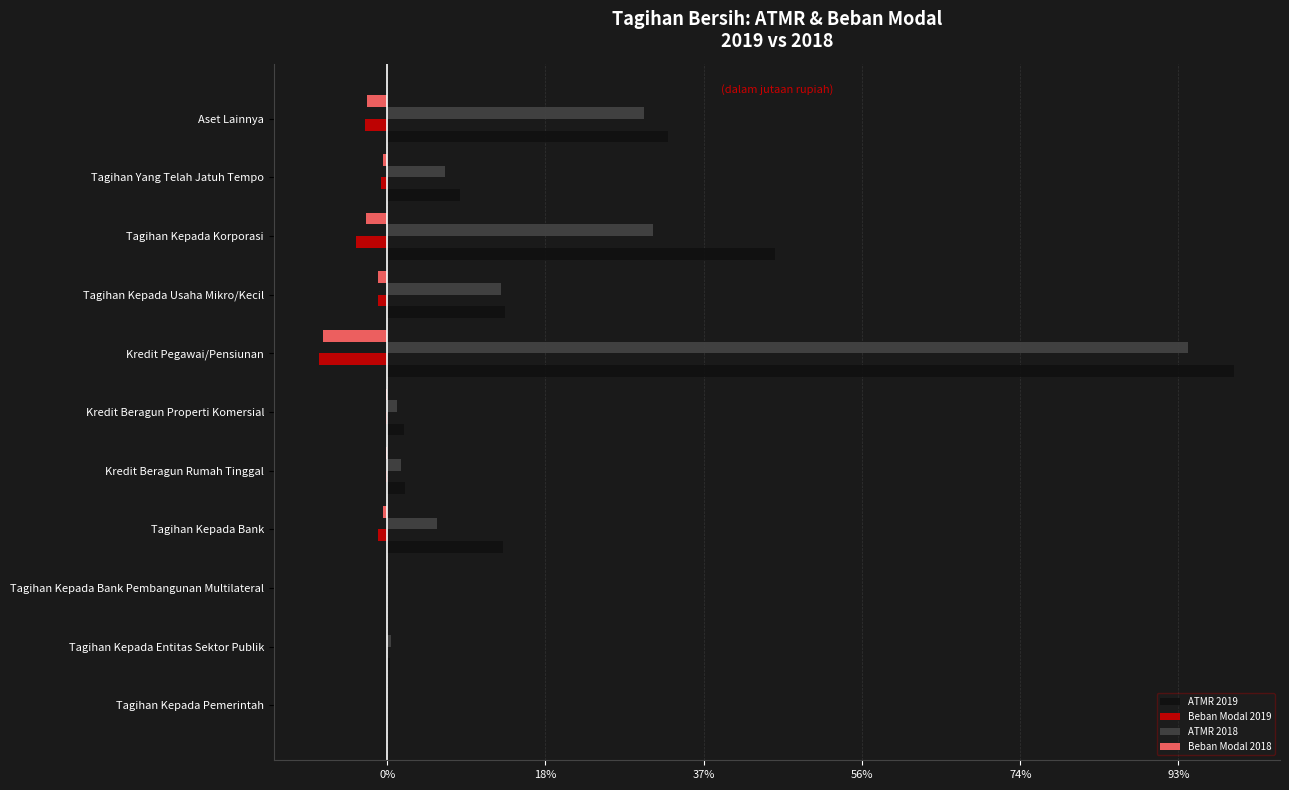

What are all the series names shown in the legend?

ATMR 2019, Beban Modal 2019, ATMR 2018, Beban Modal 2018